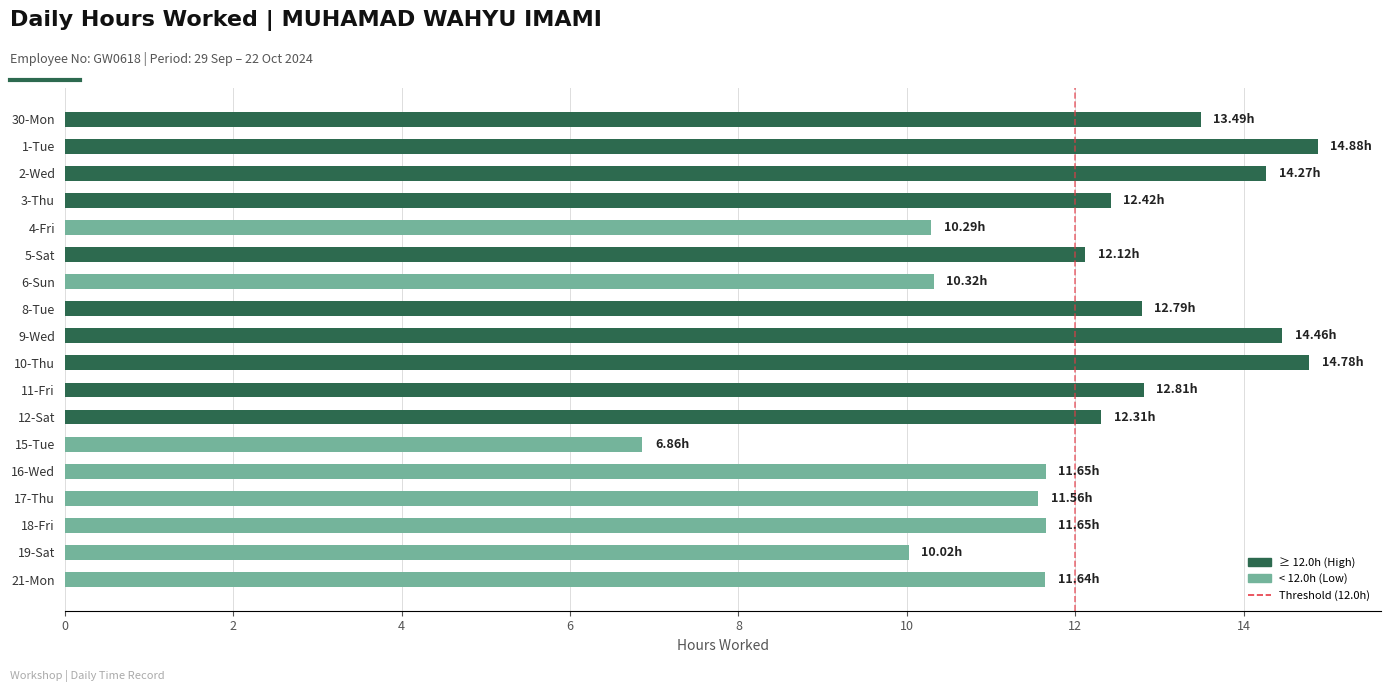

What is the average value?

12.1